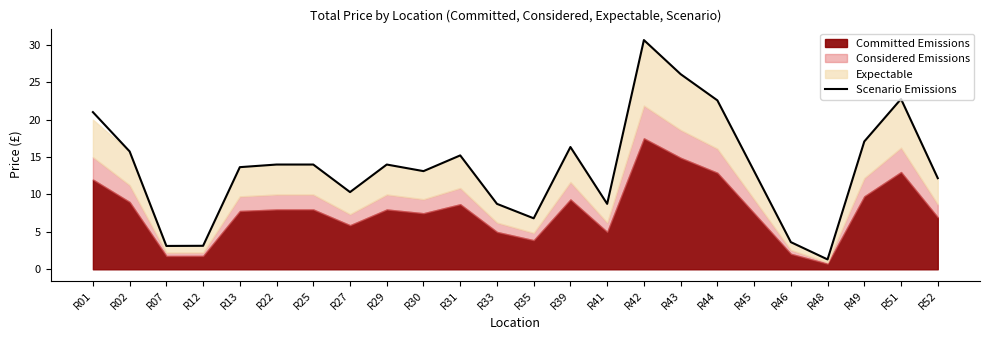

True or false: there are more than 1 points higher than both neighbors.

True